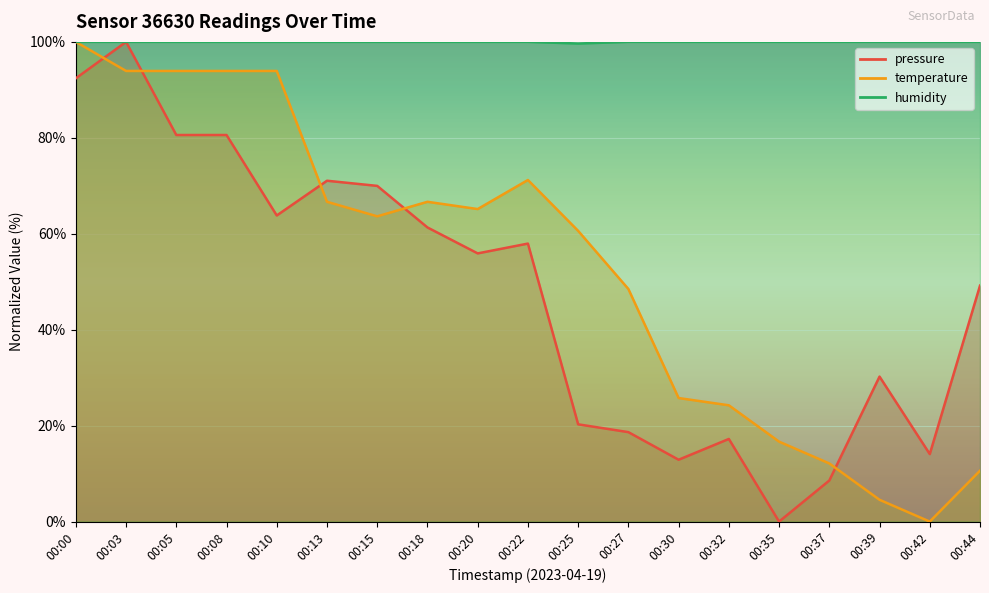

List the series in order of their peak value, highest first.

pressure, temperature, humidity